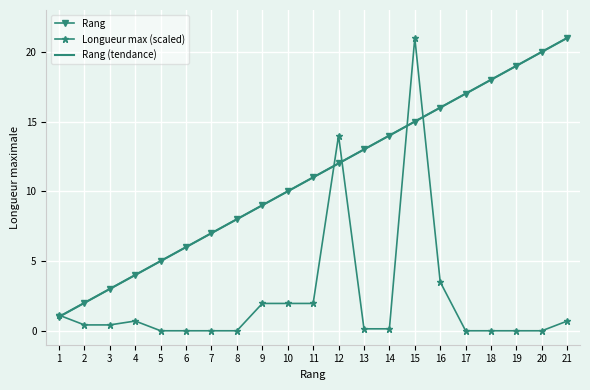

At which label does Rang (tendance) first exceed 10?

11